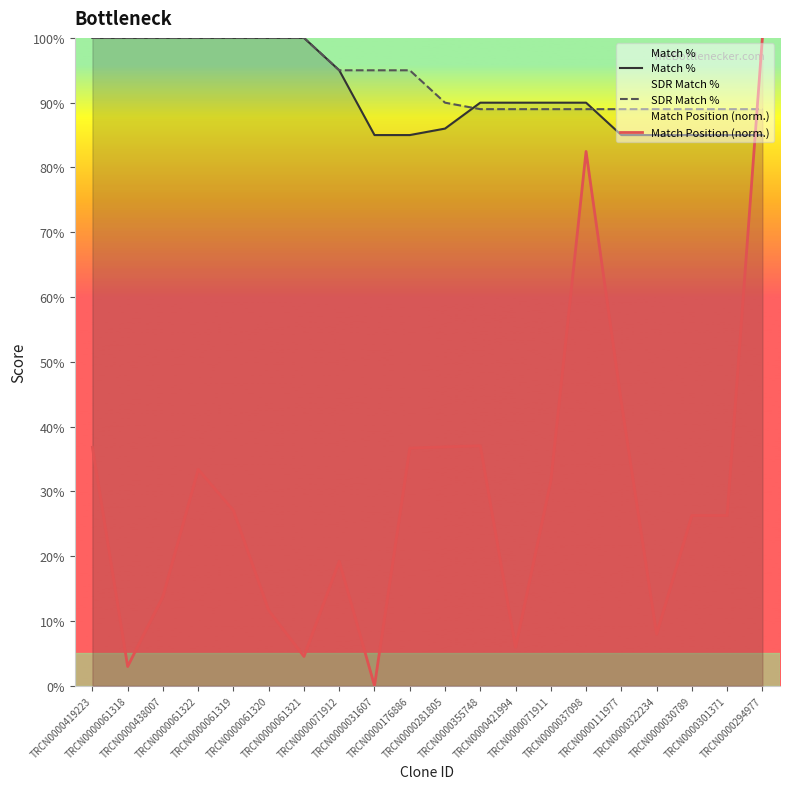

What is the lowest value of the SDR Match % series?

89.0